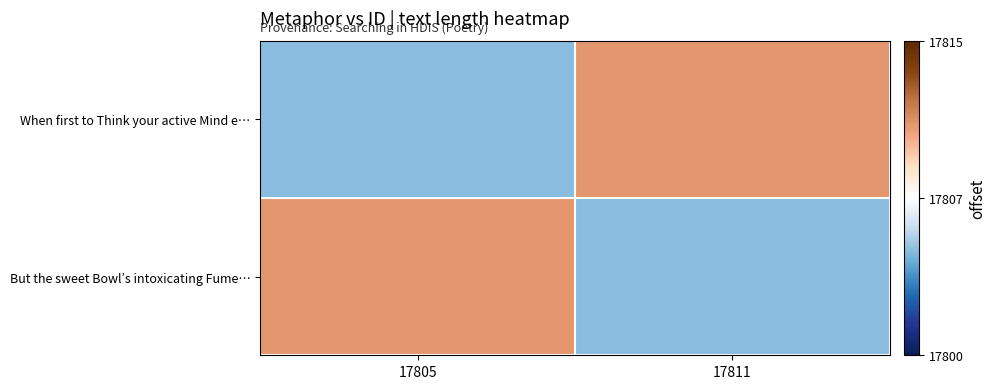

What is the difference between the highest and lowest values at 17805?

6